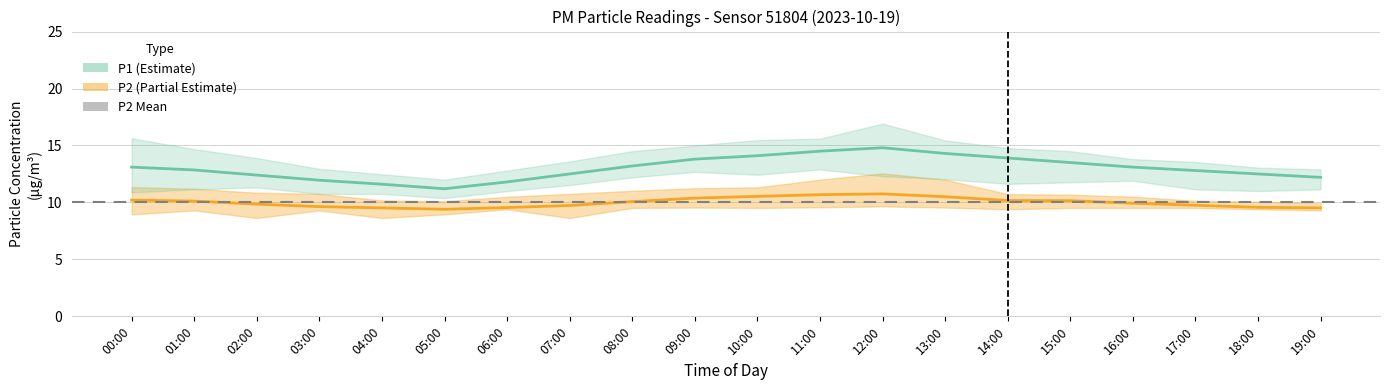

What is the difference between the highest and lowest values at 11:00?

6.0